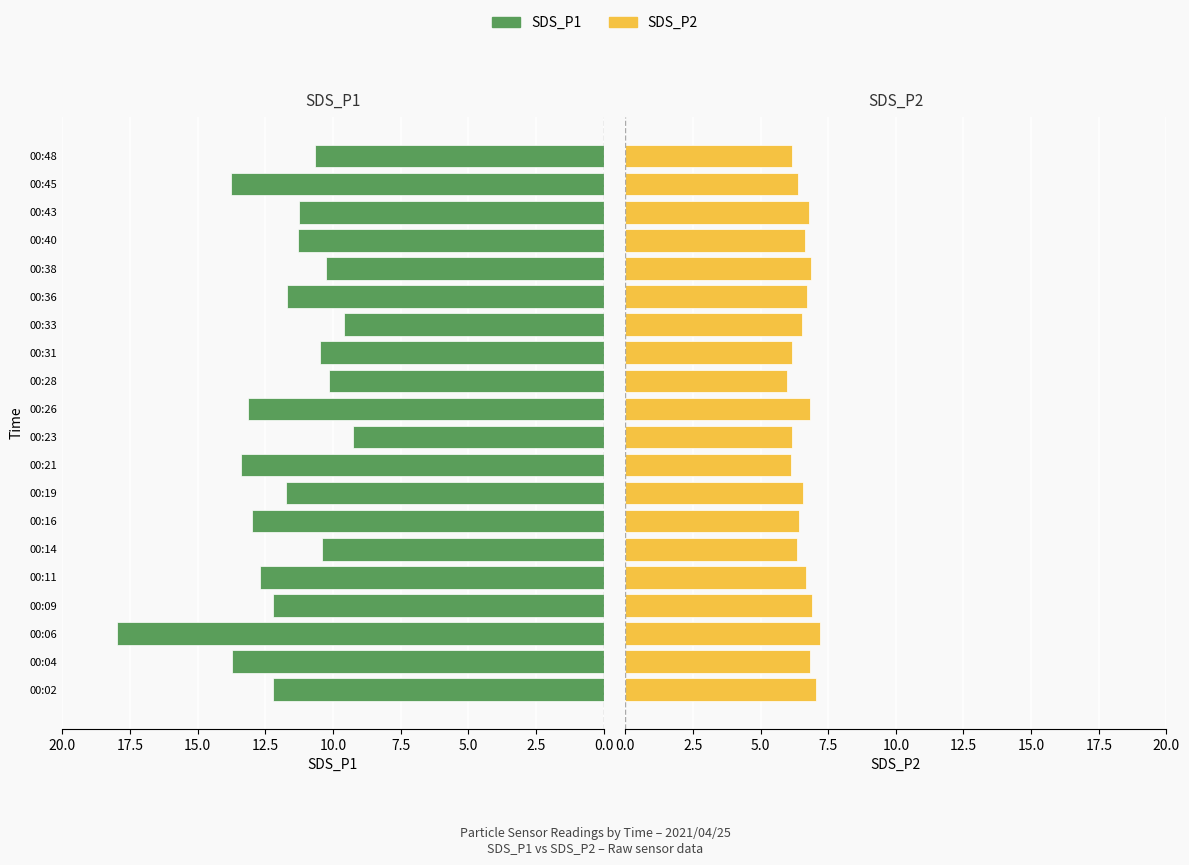

At how many categories does at least one series exceed 12?

9